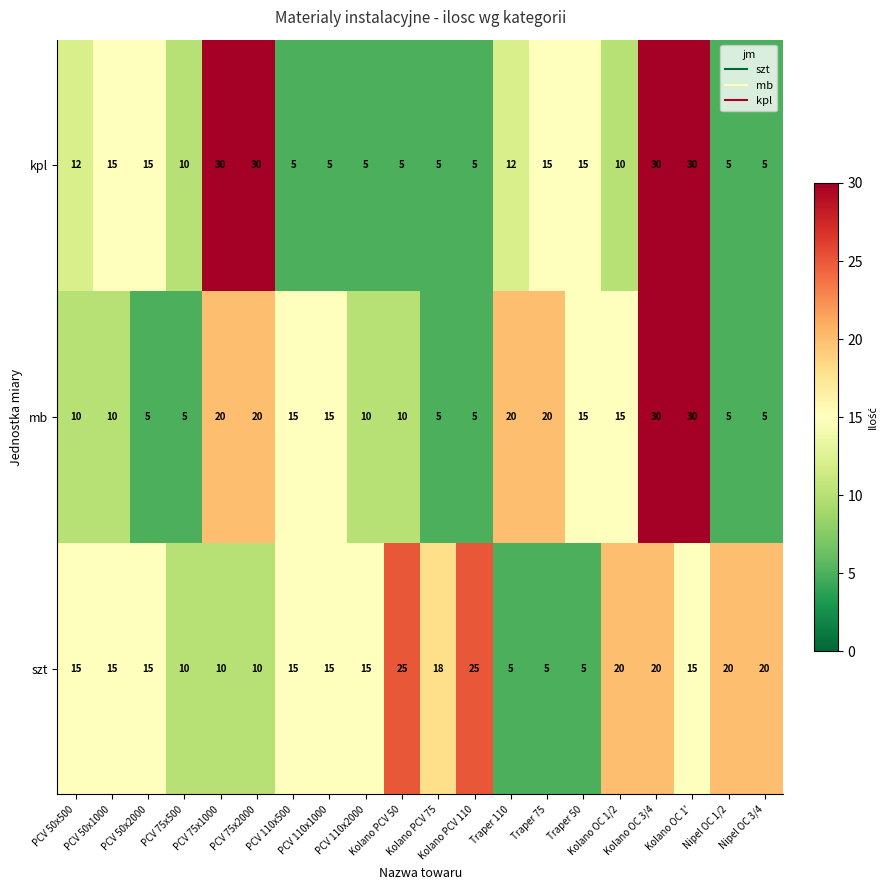

What is the greatest value displayed?

30